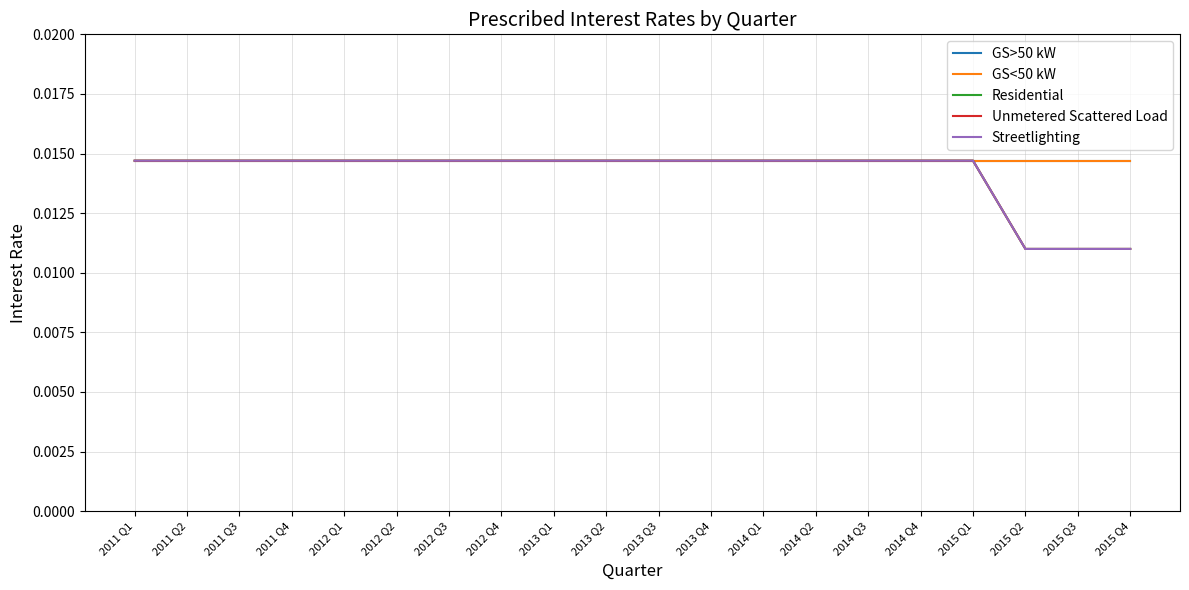

Is the value of Residential at 2014 Q3 greater than the value of Streetlighting at 2011 Q1?

No